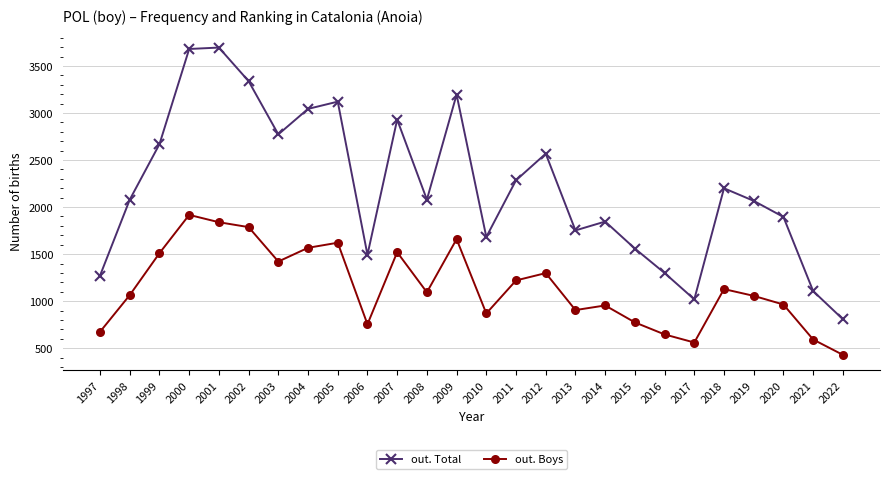

At which category does out. Boys reach its first local peak?

2000